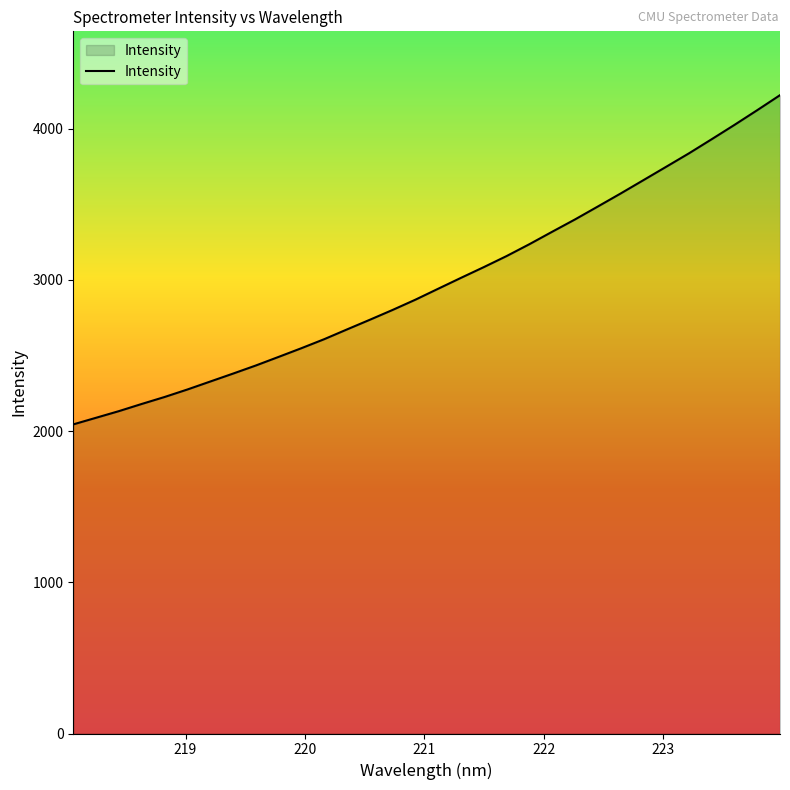

Does the chart display data point markers on the line(s)?

No